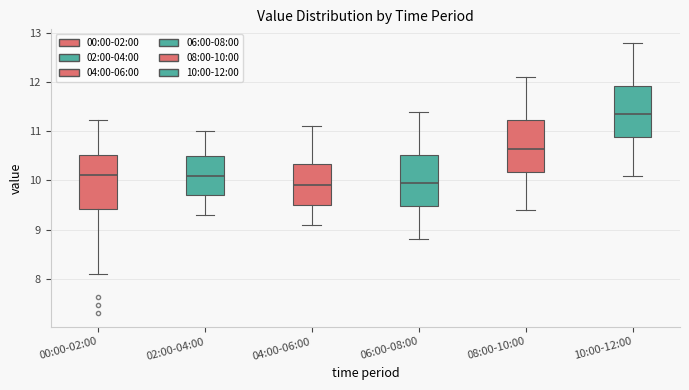

Which box has the highest median line?

10:00-12:00